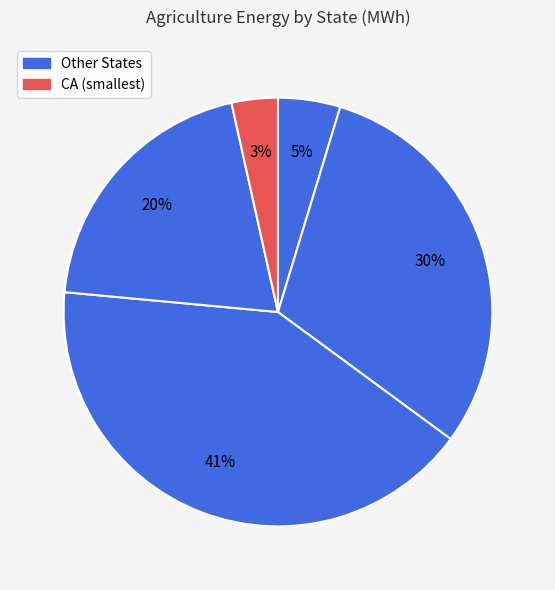

Count the number of slices in the pie.

5